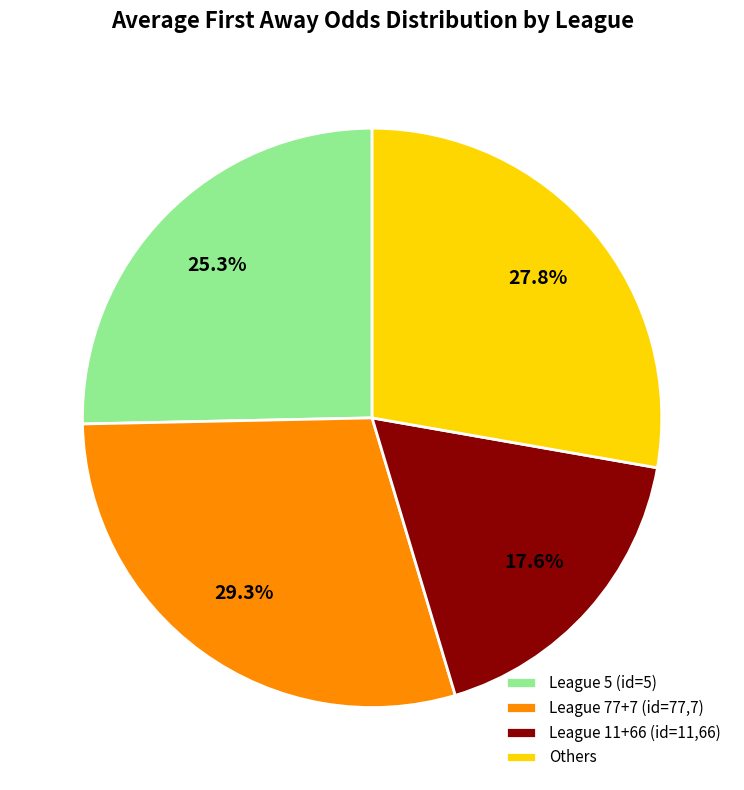

Does League 11+66 (id=11,66) account for over 50% of the chart?

No